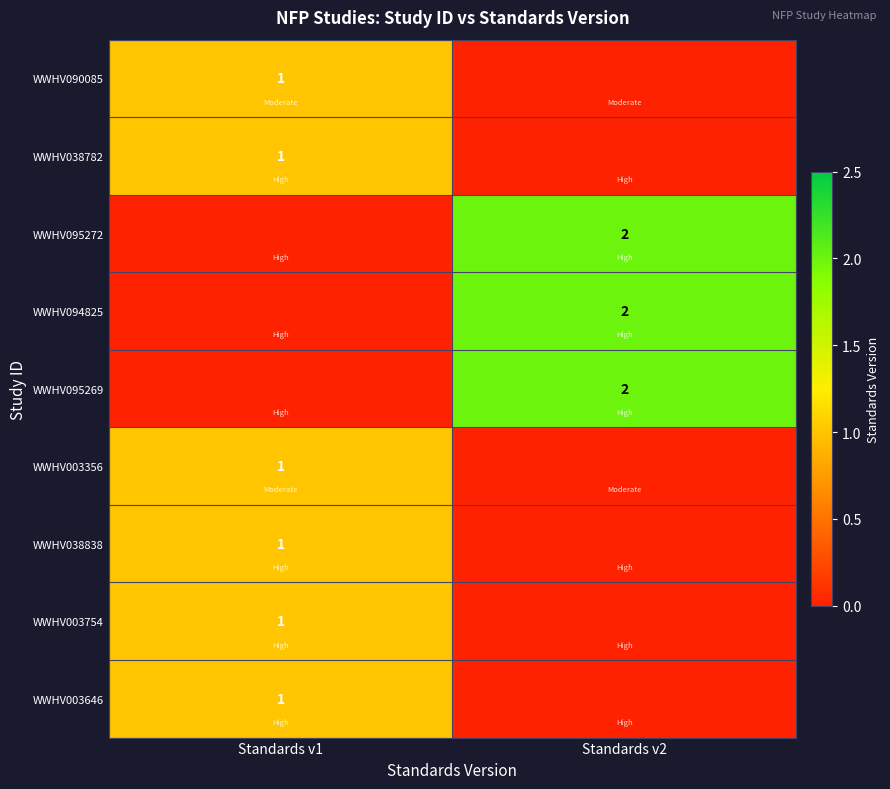

The WWHV003646 series shows 1 at Standards v1. True or false?

True